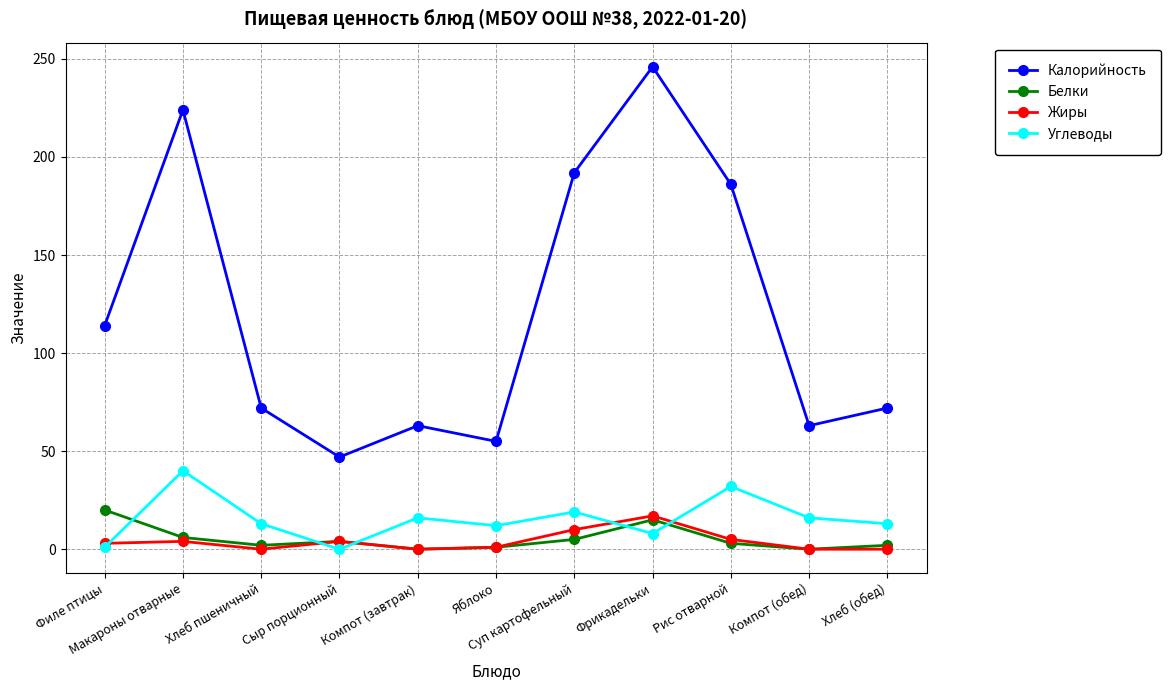

How many categories are shown in the chart?

11